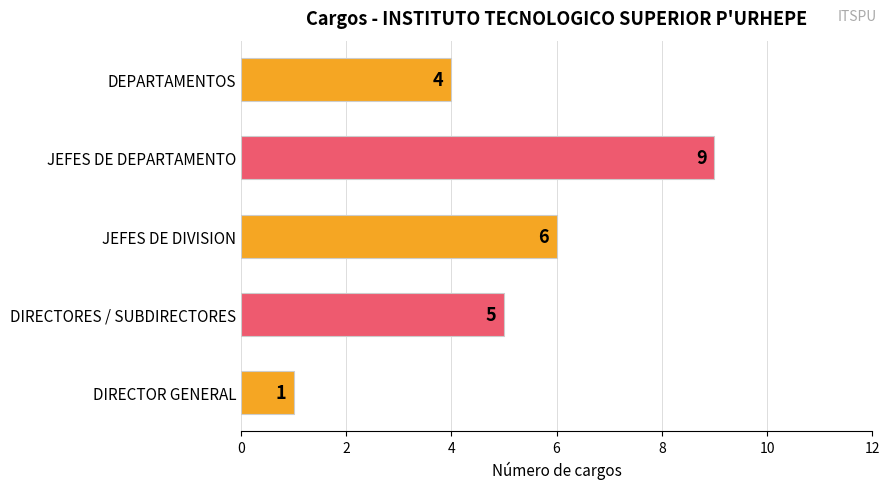

Reading bottom to top, transcribe all the data shown in this chart.

1	5	6	9	4